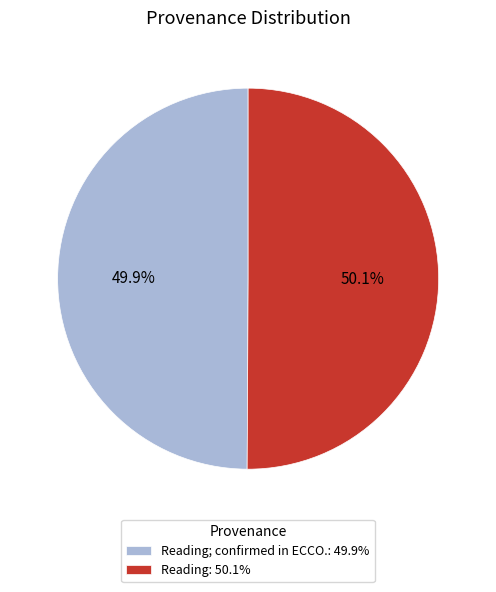

What percentage do Reading: 50.1% and Reading; confirmed in ECCO.: 49.9% together represent?

100.0%